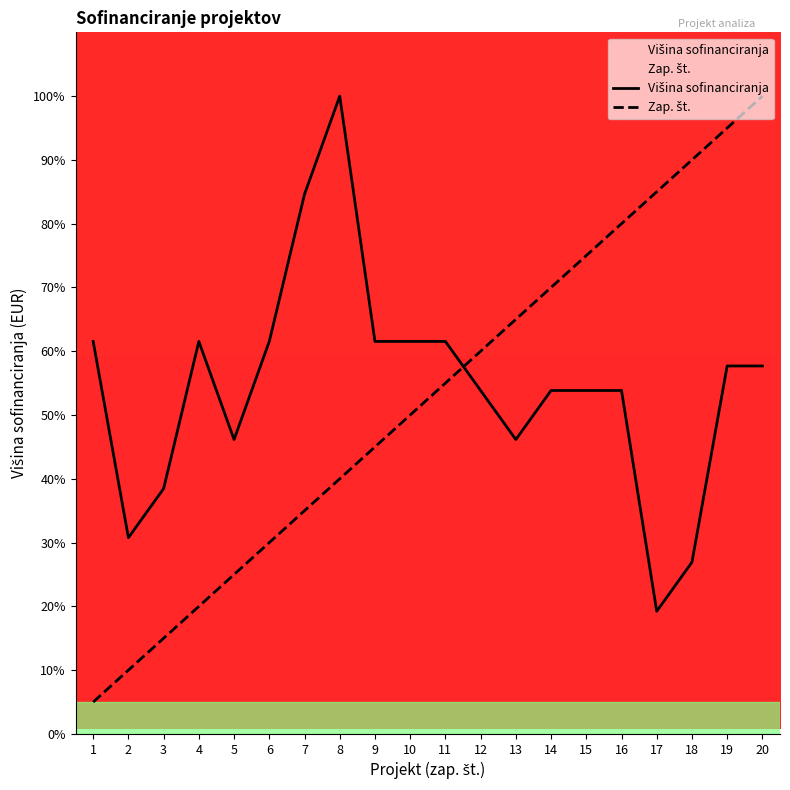

What is the maximum value shown in the chart?

100.0